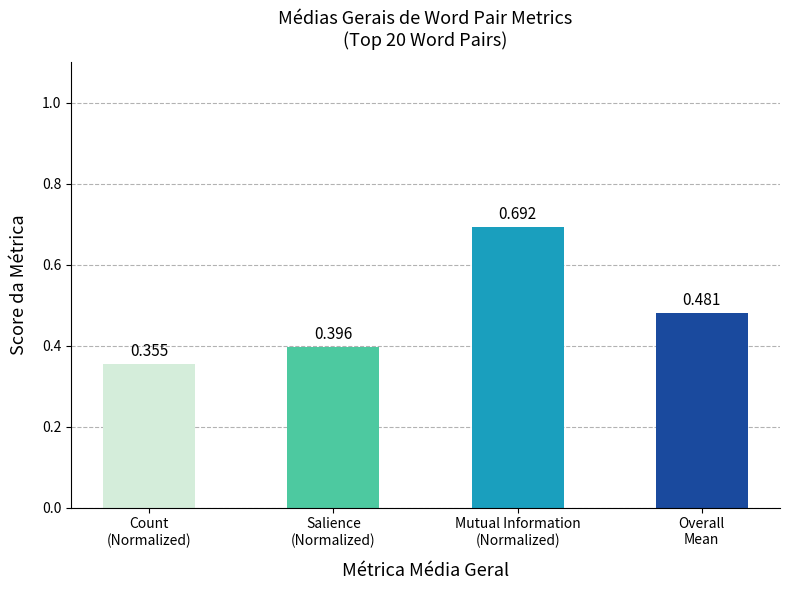

Rank the categories by value from lowest to highest.

Count
(Normalized), Salience
(Normalized), Overall
Mean, Mutual Information
(Normalized)